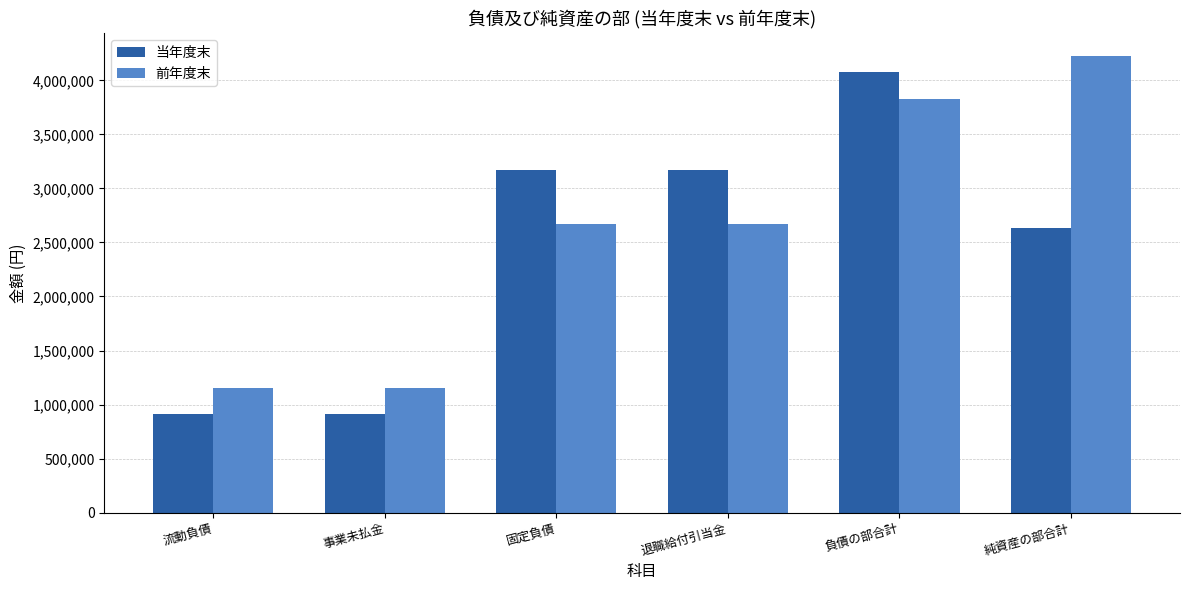

How many values in the 前年度末 series are below 2674580?

2